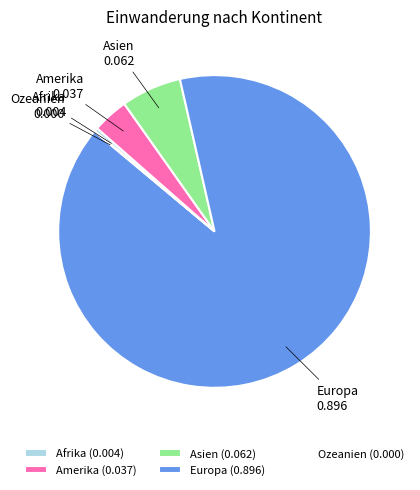

The Afrika slice represents 0% of the pie. True or false?

True